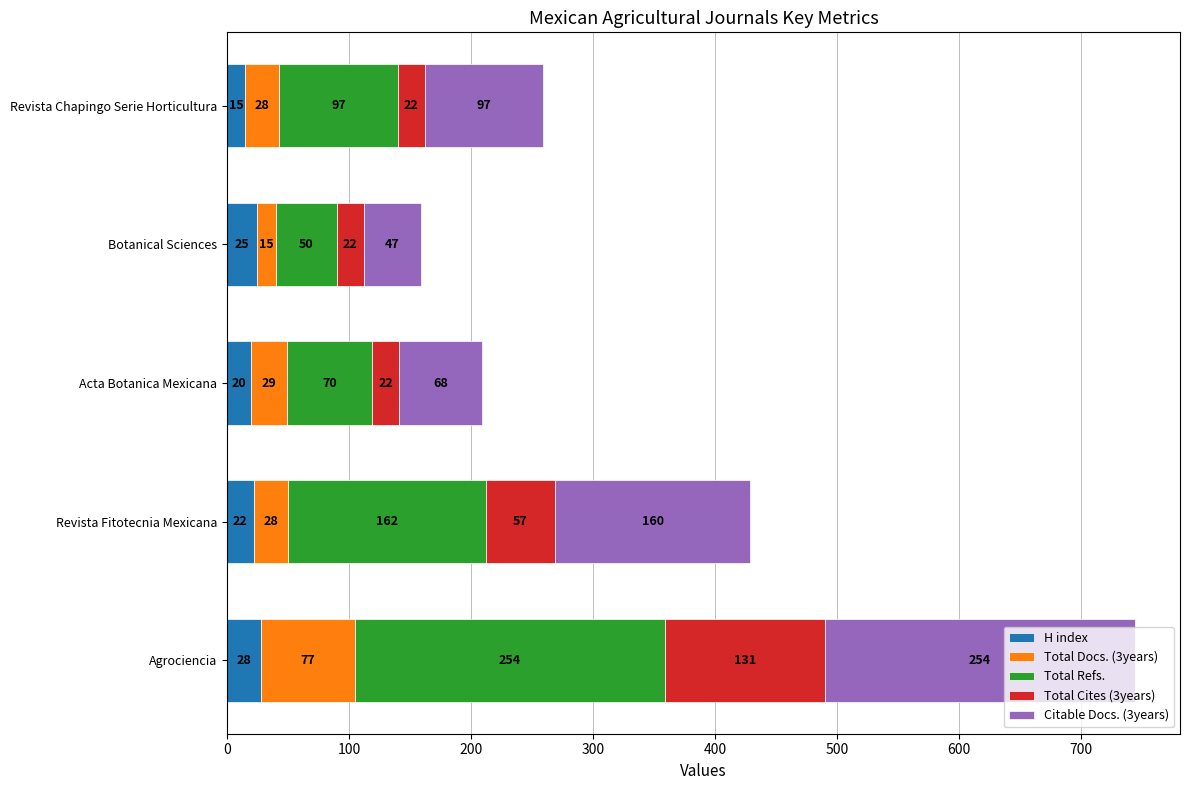

At which label does H index reach its peak?

Agrociencia